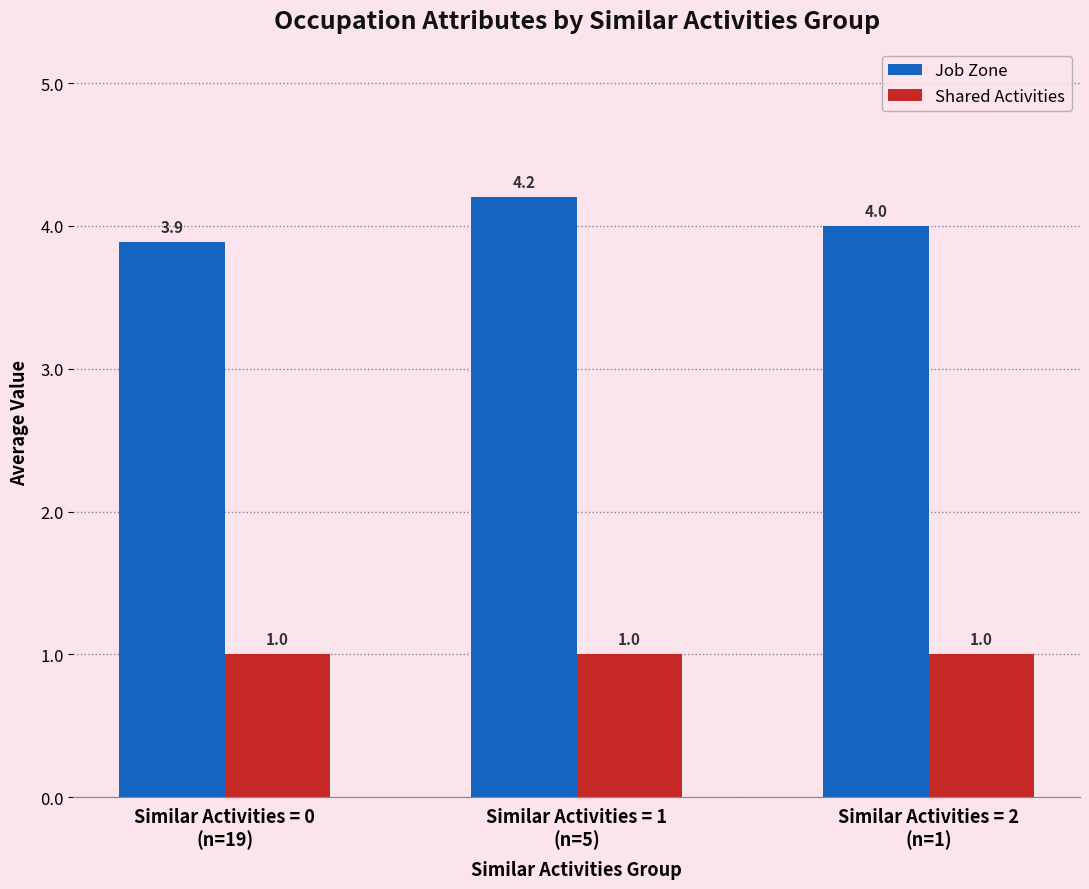

Which series has the largest range (max minus min)?

Job Zone